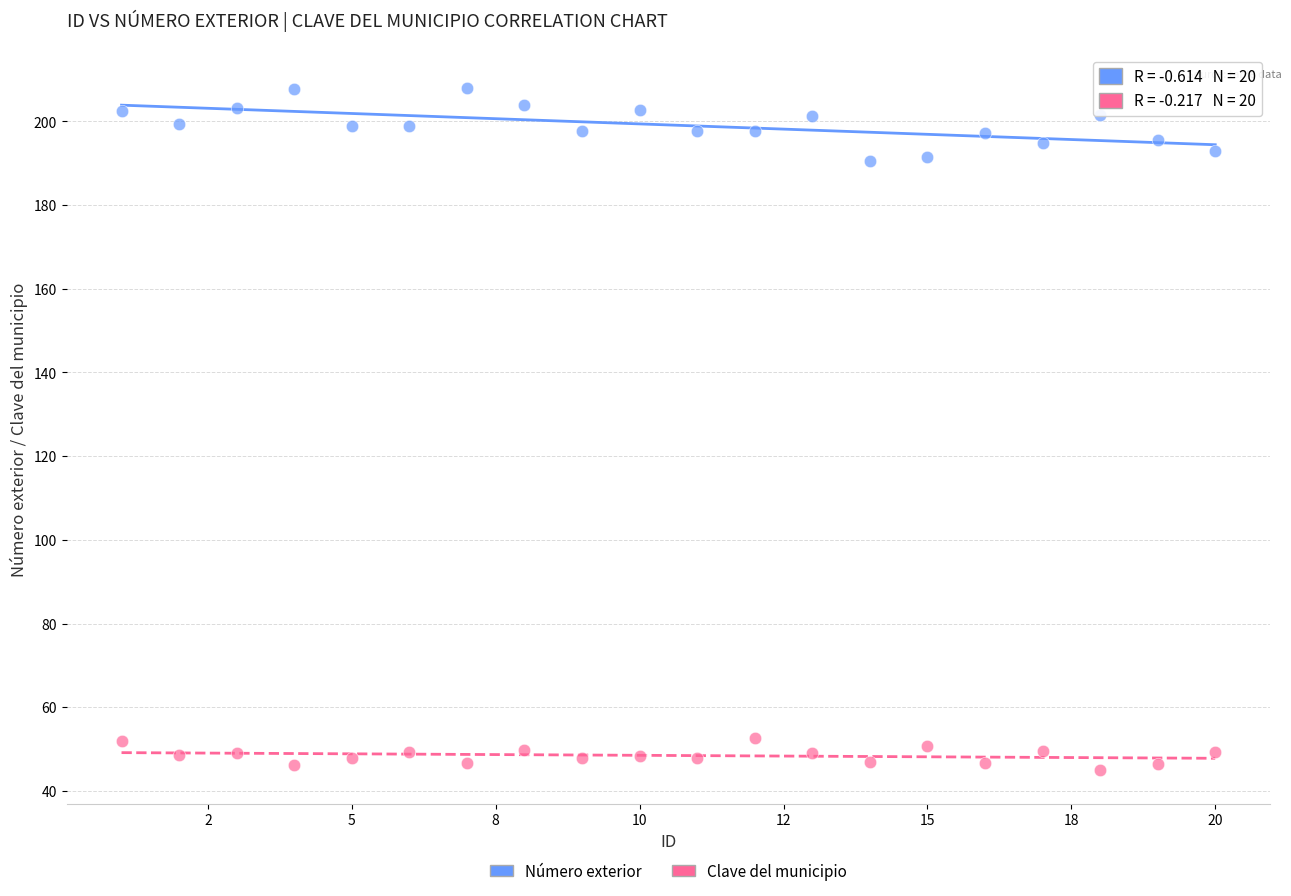

Which series has the largest Y range (max minus min)?

Número exterior